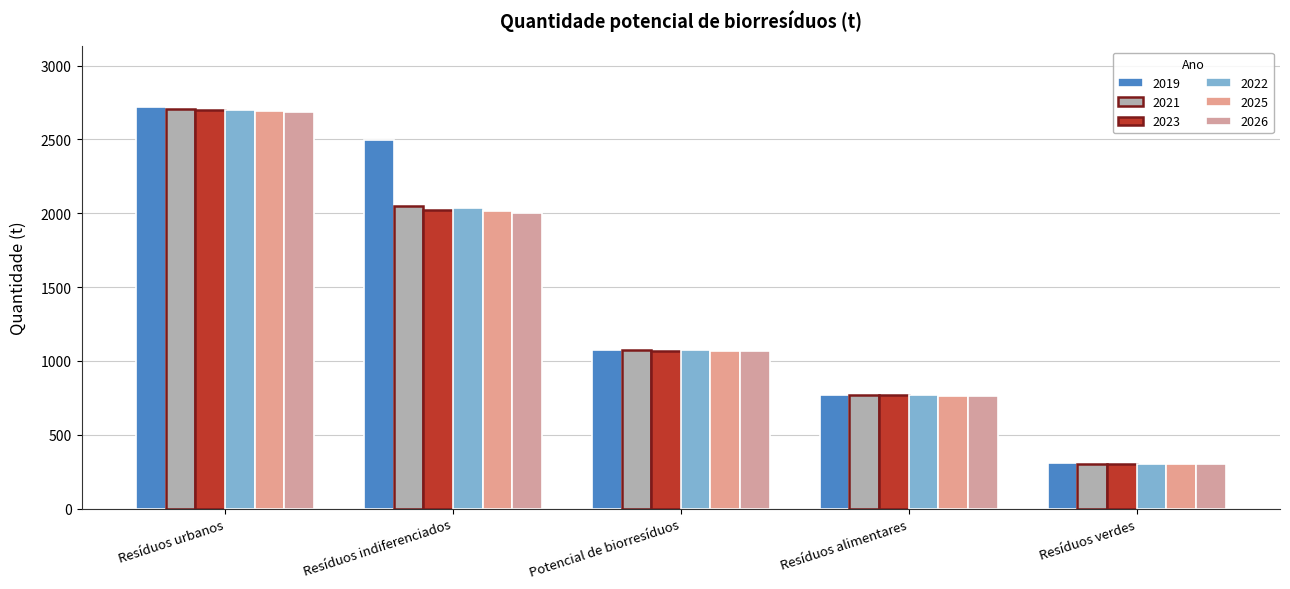

Where does the 2022 series first go above 1070?

Resíduos urbanos